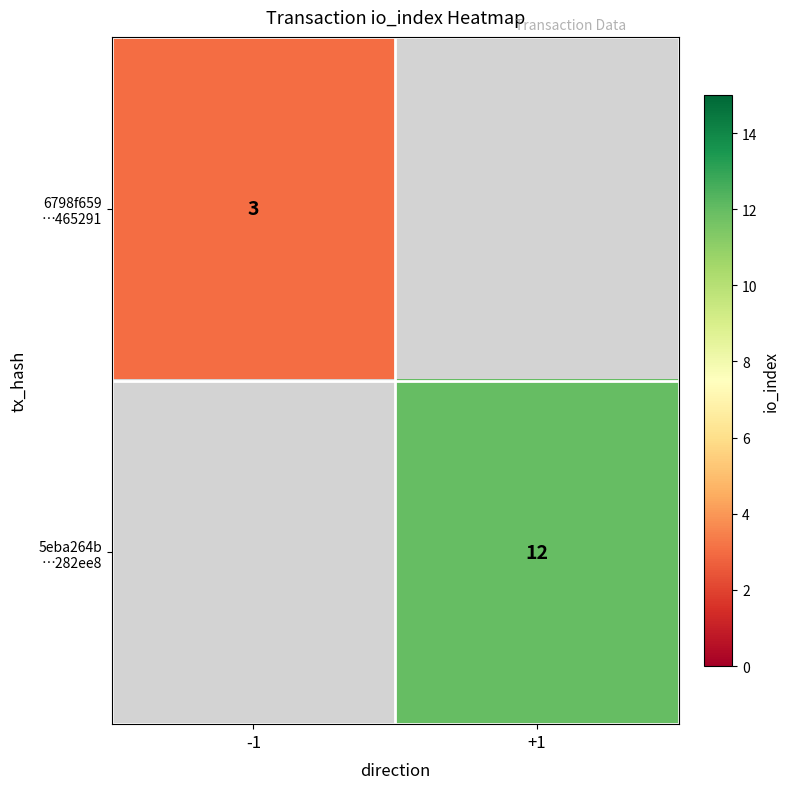

How many values in 5eba264b …282ee8 are above zero?

1